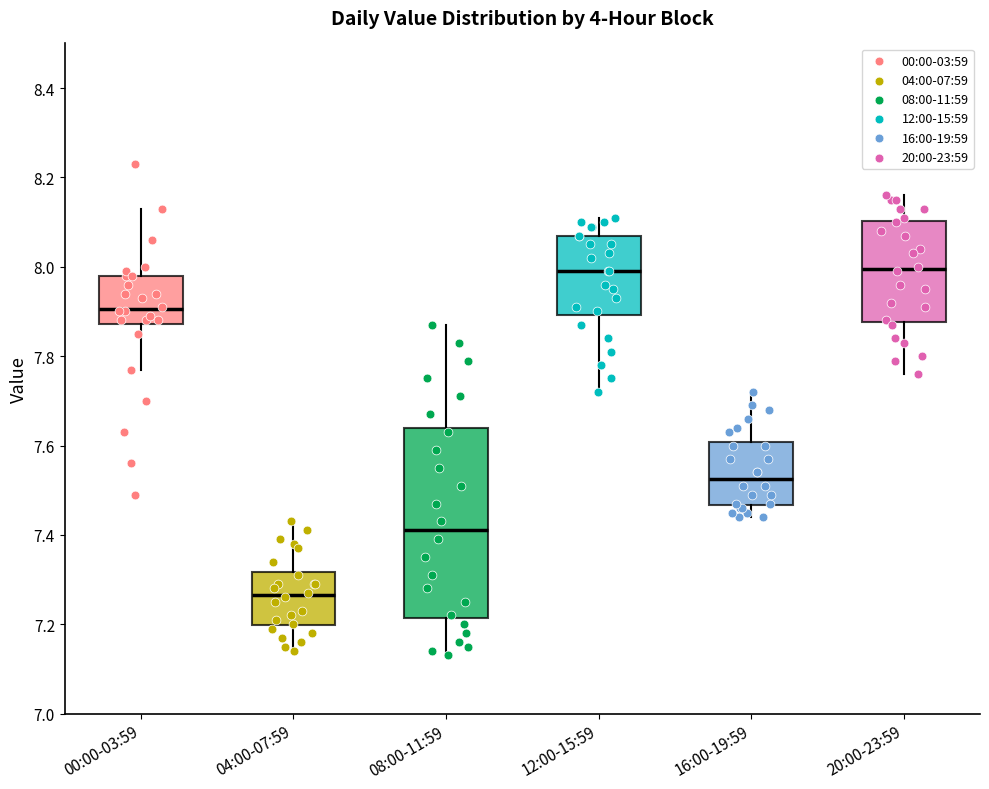

Reading left to right, transcribe this box plot: for each box, give where its median line is, the range the box spans, and where its two whiskers end, as read against the y-axis. The values are not printed on the chart, so give them approximately, as read against the axis.

00:00-03:59: median 7.90, box 7.88 to 7.98, whiskers 7.78 to 8.14
04:00-07:59: median 7.26, box 7.20 to 7.32, whiskers 7.14 to 7.44
08:00-11:59: median 7.42, box 7.22 to 7.64, whiskers 7.14 to 7.88
12:00-15:59: median 8.00, box 7.90 to 8.08, whiskers 7.72 to 8.12
16:00-19:59: median 7.52, box 7.46 to 7.60, whiskers 7.44 to 7.72
20:00-23:59: median 8.00, box 7.88 to 8.10, whiskers 7.76 to 8.16